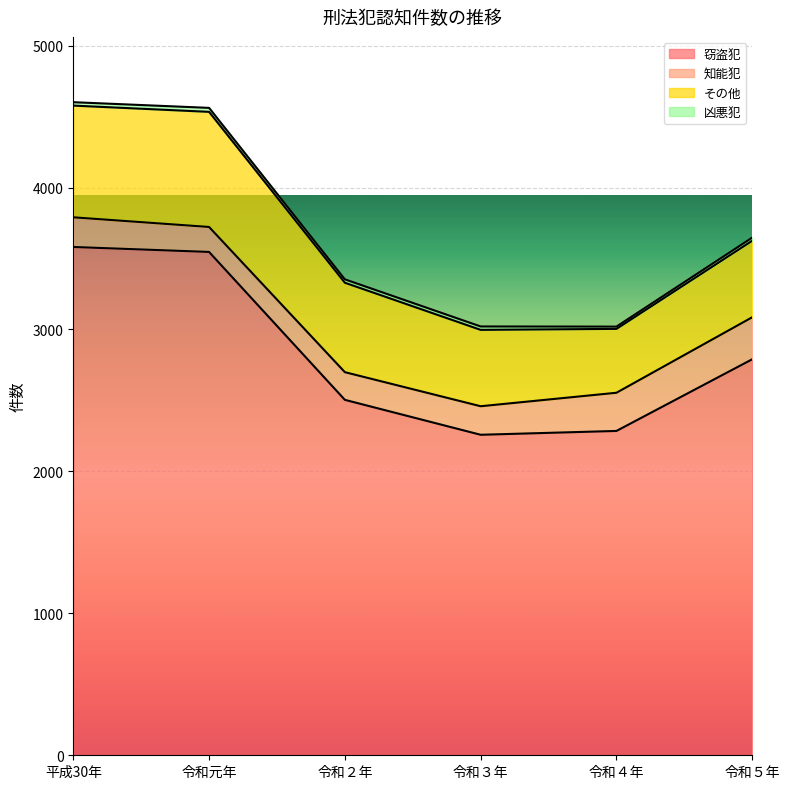

Where is the first local maximum for 凶悪犯?

令和元年